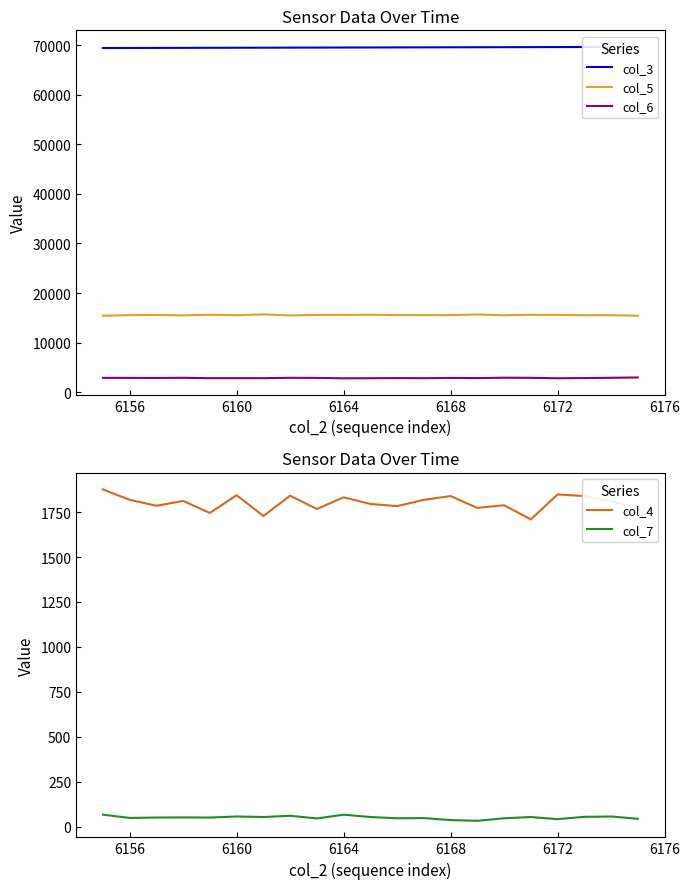

What is the minimum value for col_5?

15420